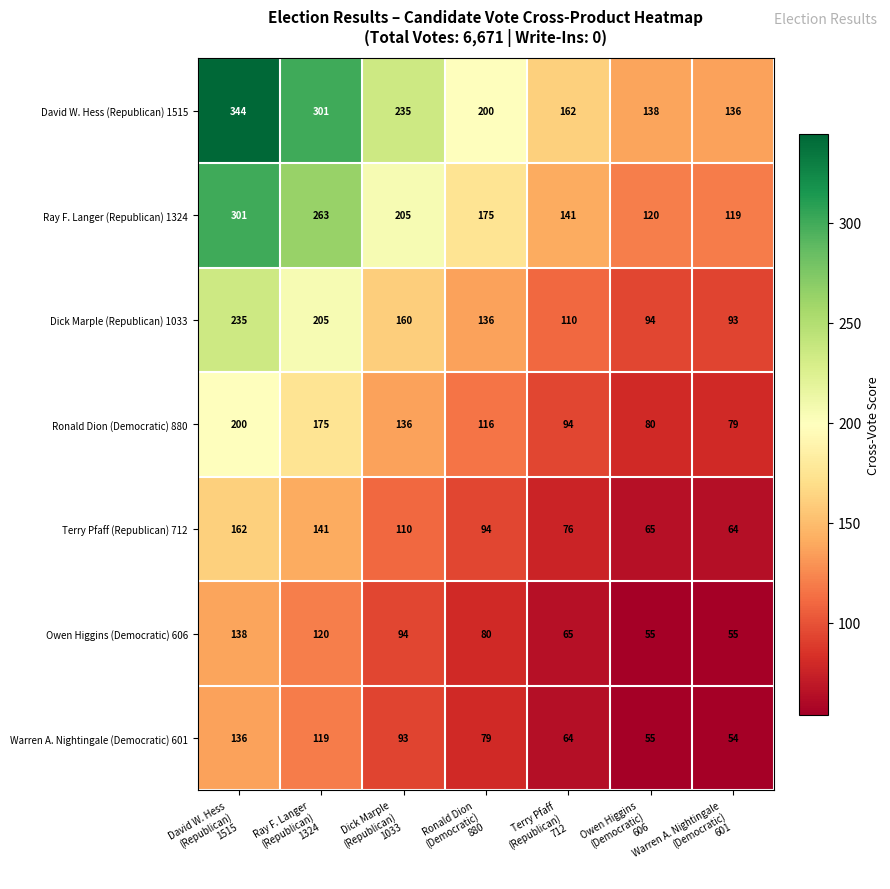

At how many categories does at least one series exceed 148?

5